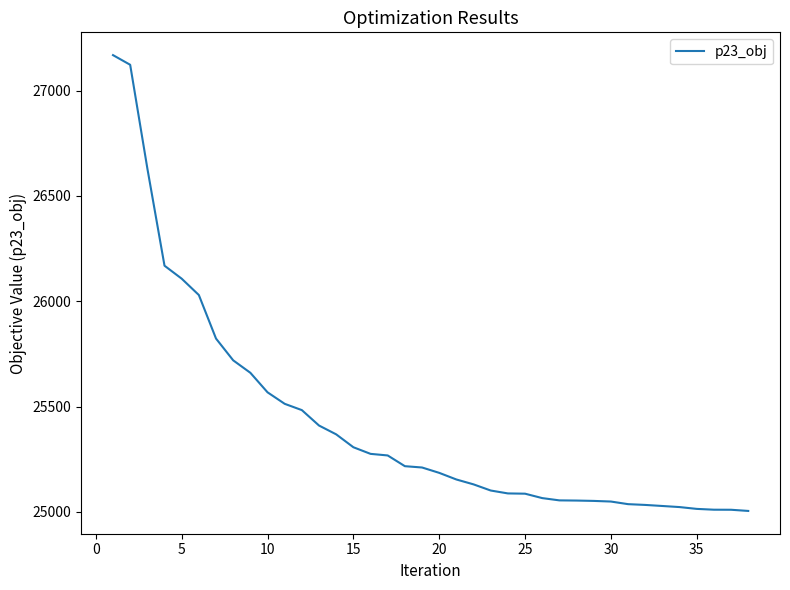

What is the maximum value shown in the chart?

27169.1